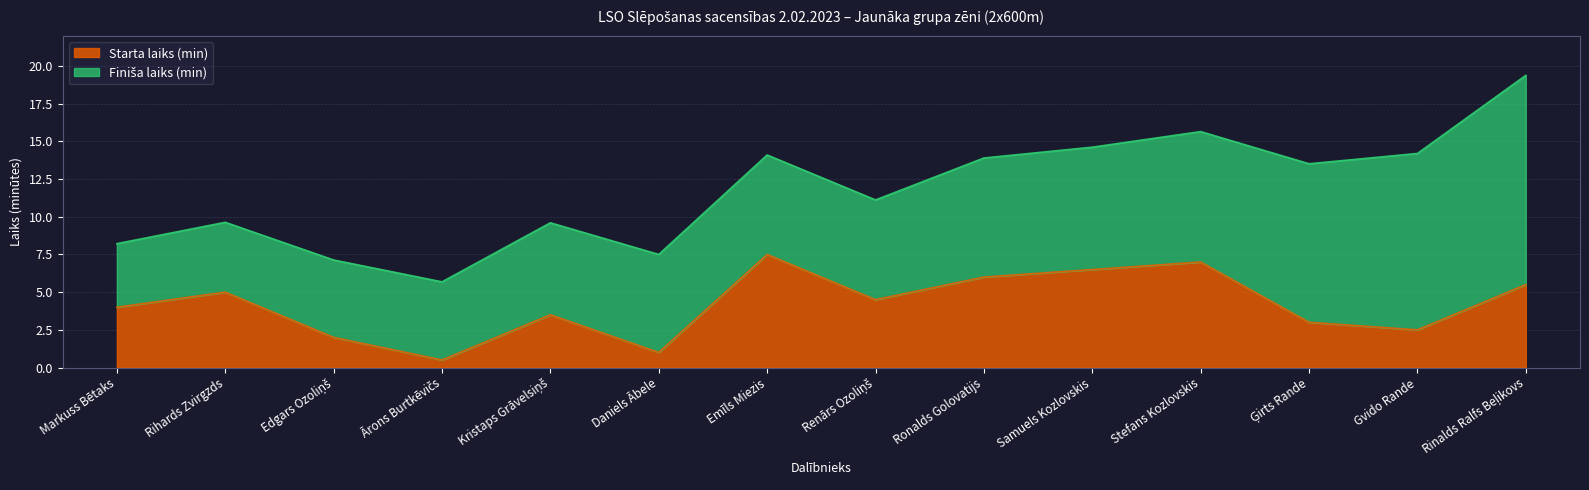

Reading left to right, list all the values displayed in this chart.

Starta laiks (min): Markuss Bētaks=4.0	Rihards Zvirgzds=5.0	Edgars Ozoliņš=2.0	Ārons Burtkēvičs=0.5	Kristaps Grāvelsiņš=3.5	Daniels Ābele=1.0	Emīls Miezis=7.5	Renārs Ozoliņš=4.5	Ronalds Golovatijs=6.0	Samuels Kozlovskis=6.5	Stefans Kozlovskis=7.0	Ģirts Rande=3.0	Gvido Rande=2.5	Rinalds Ralfs Beļikovs=5.5
Finiša laiks (min): Markuss Bētaks=8.2	Rihards Zvirgzds=9.6	Edgars Ozoliņš=7.1	Ārons Burtkēvičs=5.7	Kristaps Grāvelsiņš=9.6	Daniels Ābele=7.5	Emīls Miezis=14.1	Renārs Ozoliņš=11.1	Ronalds Golovatijs=13.9	Samuels Kozlovskis=14.6	Stefans Kozlovskis=15.7	Ģirts Rande=13.5	Gvido Rande=14.2	Rinalds Ralfs Beļikovs=19.4